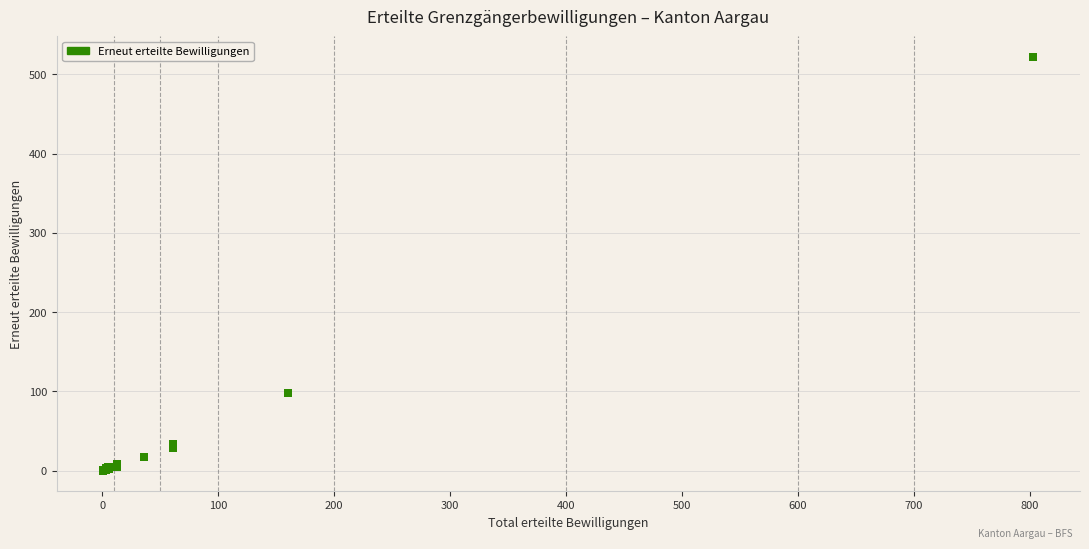

What Y value in the scatter plot is closest to 261?

98